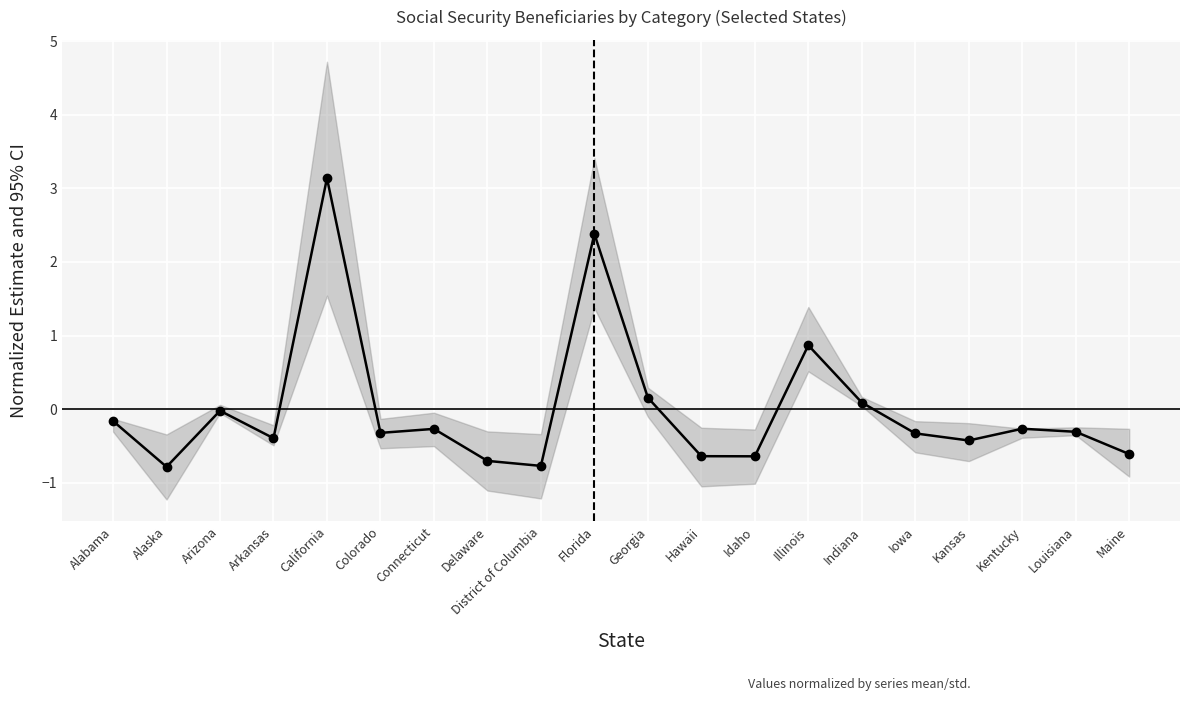

True or false: there are more than 2 points higher than both neighbors.

True